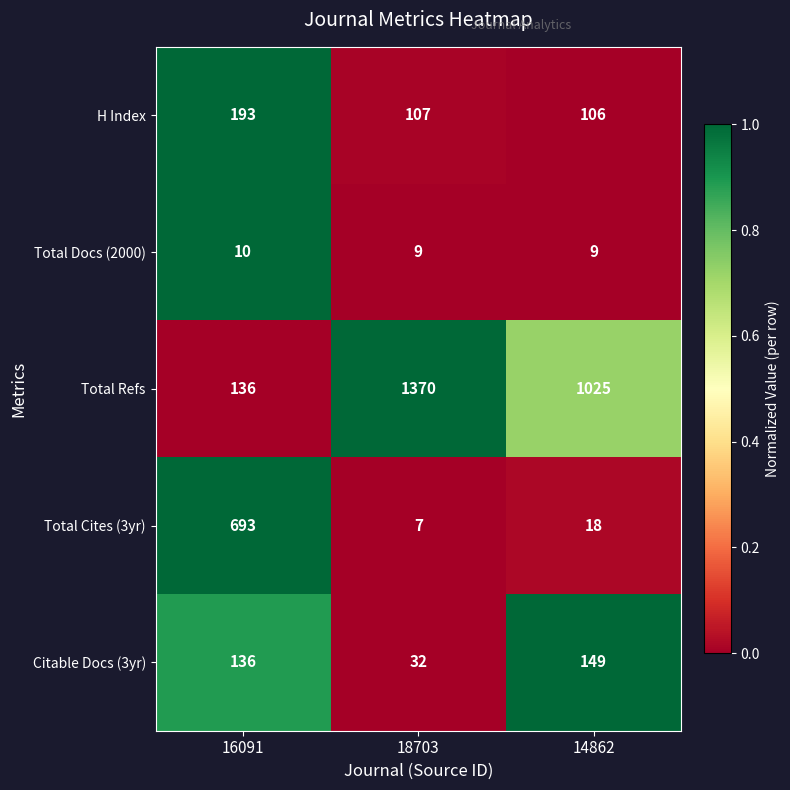

Reading left to right, list all the values displayed in this chart.

H Index: 16091=193	18703=107	14862=106
Total Docs (2000): 16091=10	18703=9	14862=9
Total Refs: 16091=136	18703=1370	14862=1025
Total Cites (3yr): 16091=693	18703=7	14862=18
Citable Docs (3yr): 16091=136	18703=32	14862=149